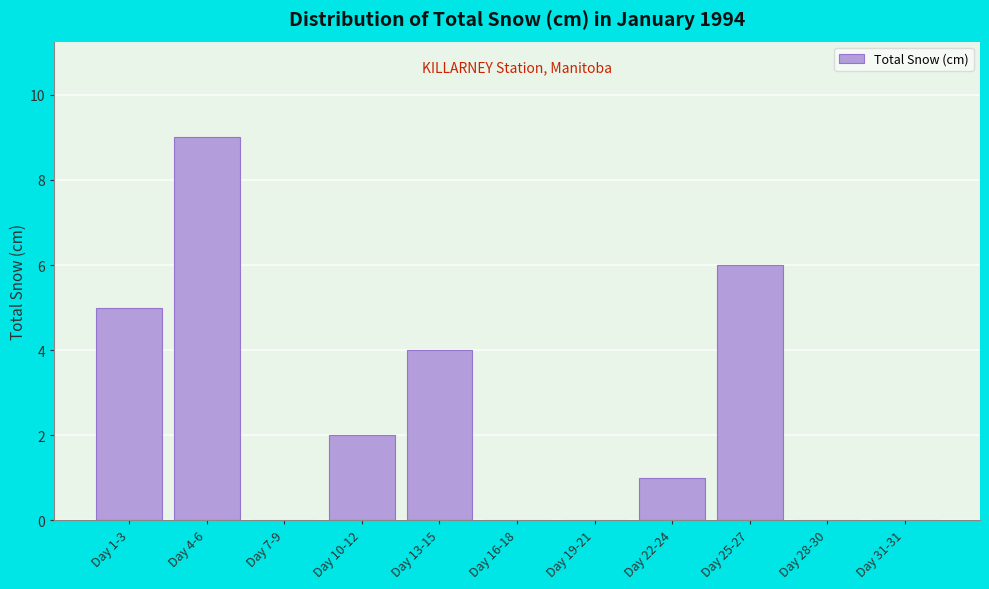

Reading left to right, what are all the values shown in this chart?

Day 1-3=5	Day 4-6=9	Day 7-9=0	Day 10-12=2	Day 13-15=4	Day 16-18=0	Day 19-21=0	Day 22-24=1	Day 25-27=6	Day 28-30=0	Day 31-31=0